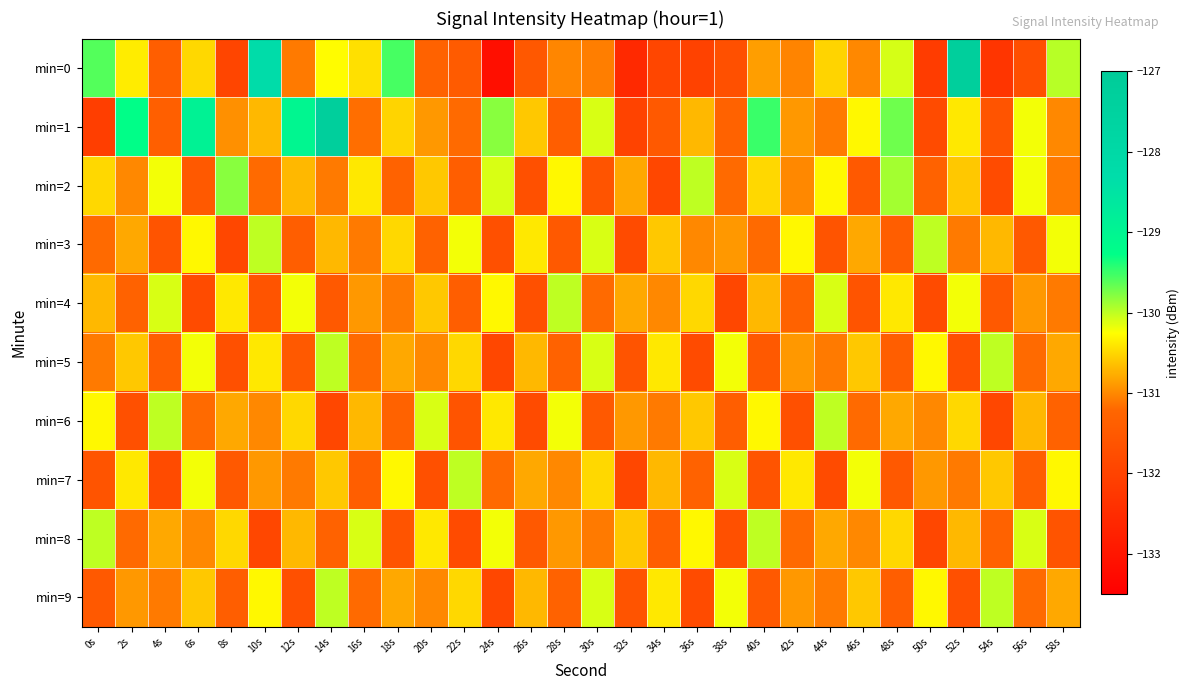

Which label corresponds to the largest value in the chart?

52s